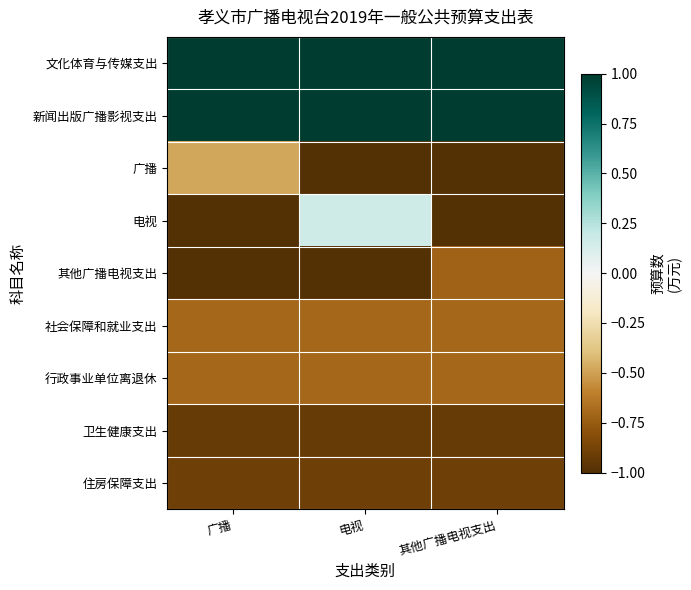

What is the greatest value displayed?

1.0